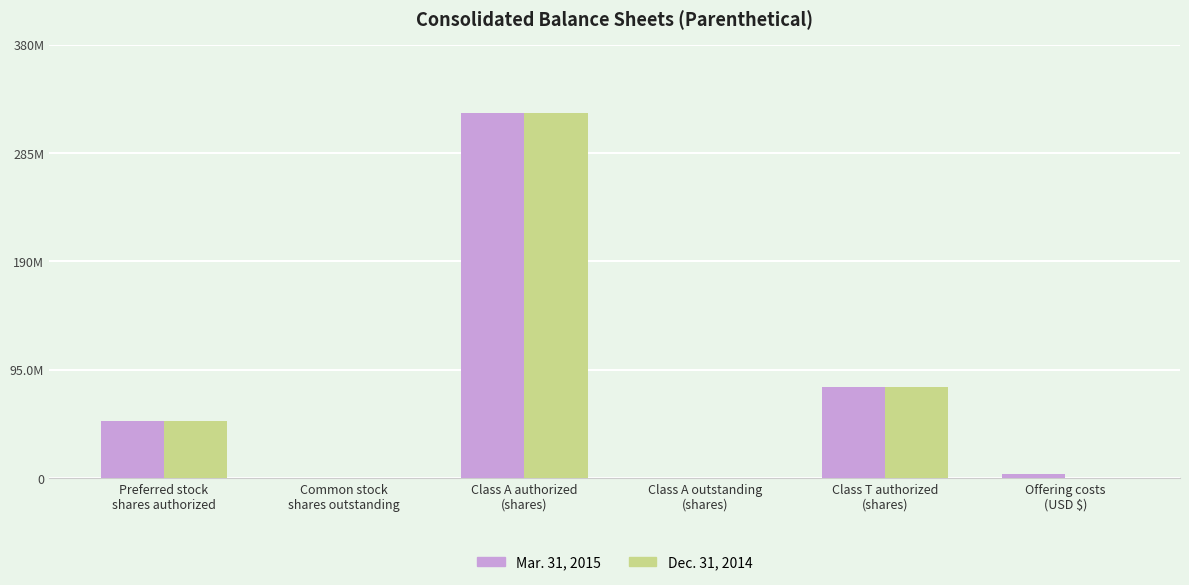

True or false: Dec. 31, 2014 has a value of 208564752 at Class A authorized
(shares).

False